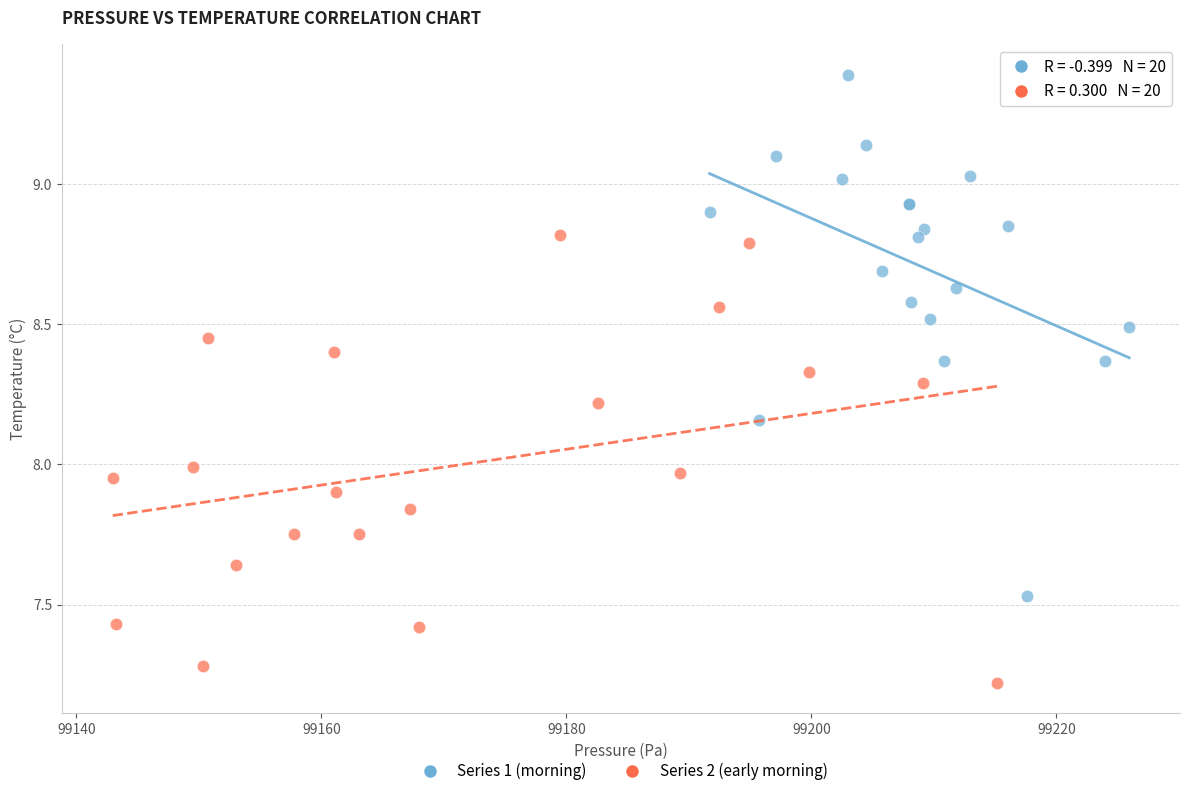

Which series reaches the minimum Y coordinate?

Series 2 (early morning)